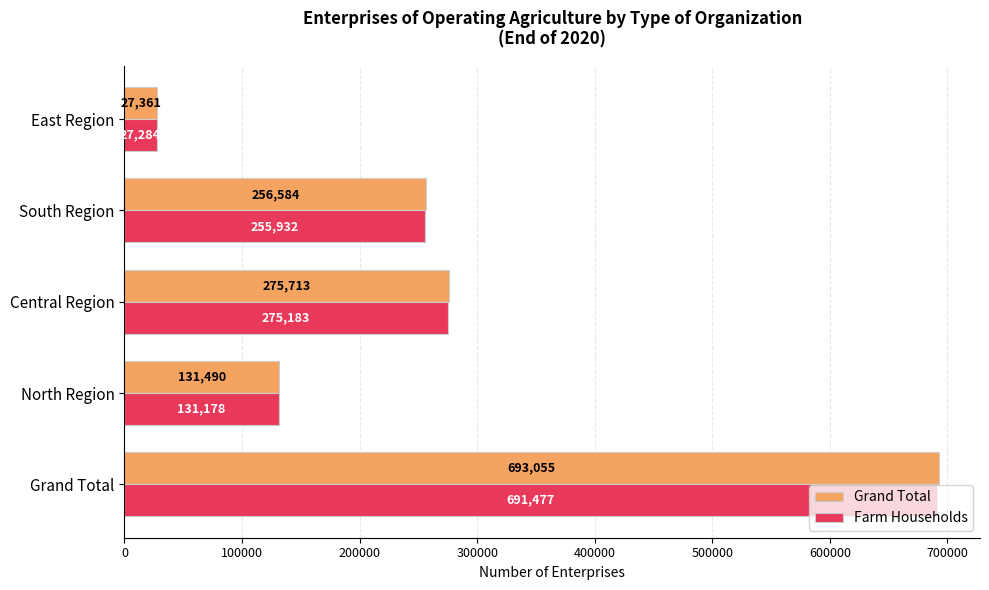

List the labels in order of Grand Total value, largest first.

Grand Total, Central Region, South Region, North Region, East Region